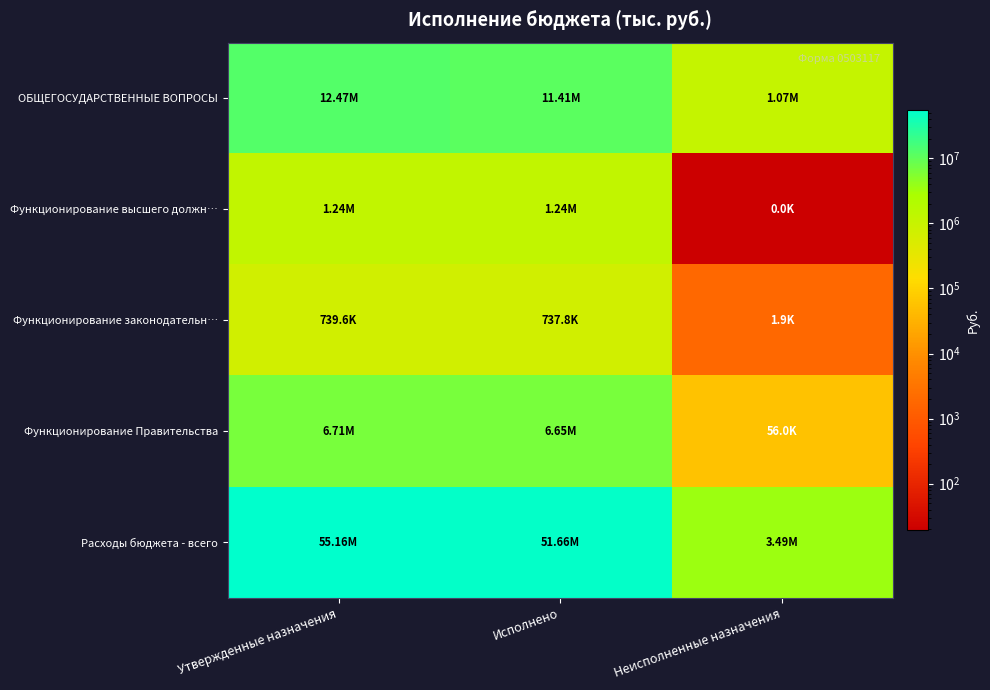

At how many categories does at least one series exceed 22089252?

2